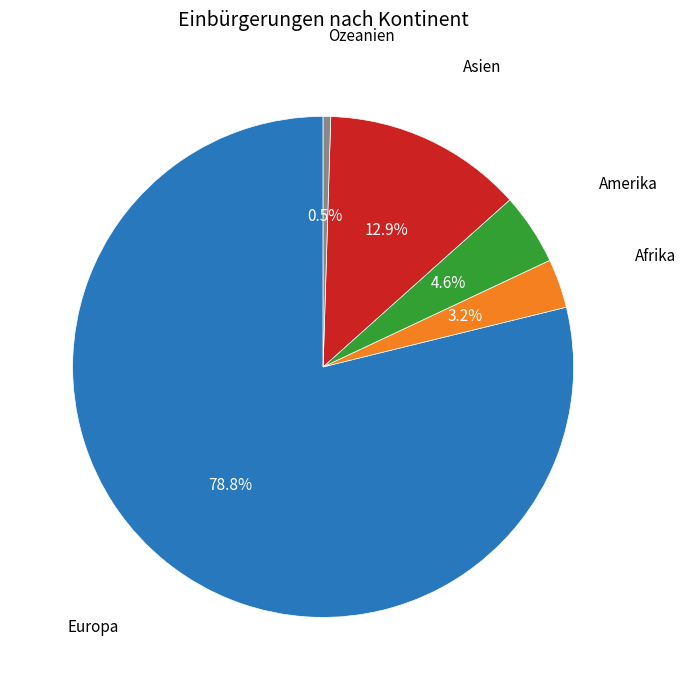

How many slices are in this pie chart?

5